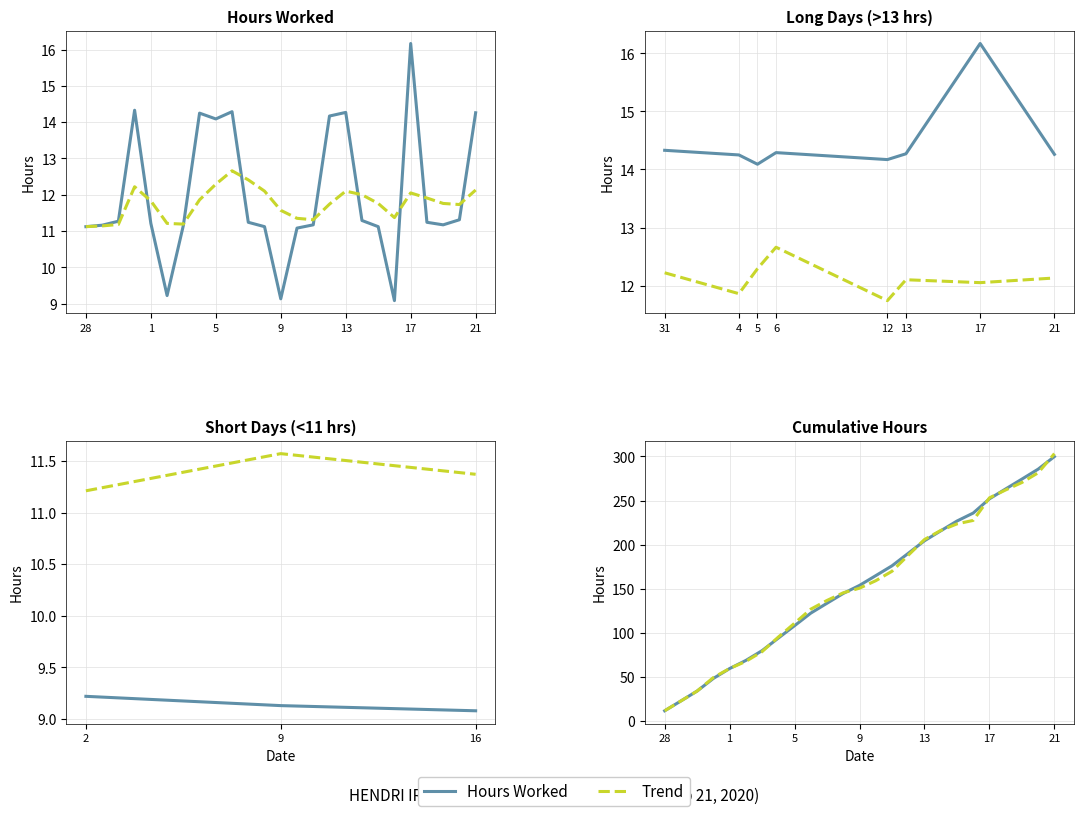

How many times do Hours Worked and Trend cross each other?

9